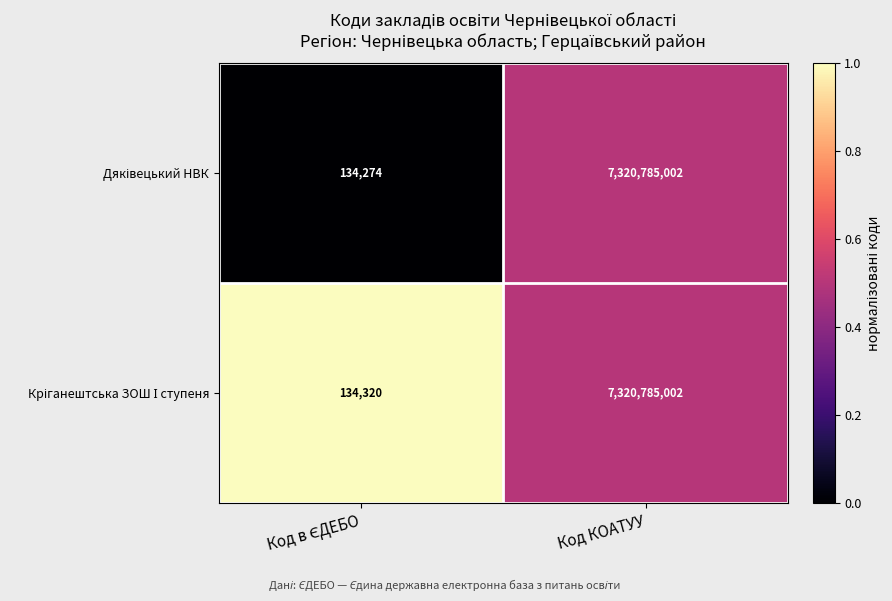

What is the greatest value displayed?

7320785002